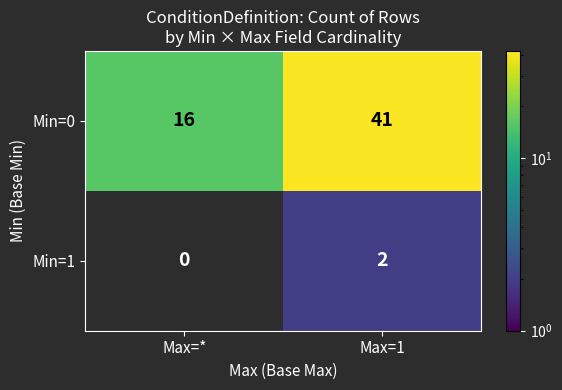

Rank the series by their maximum value, from lowest to highest.

Min=1, Min=0